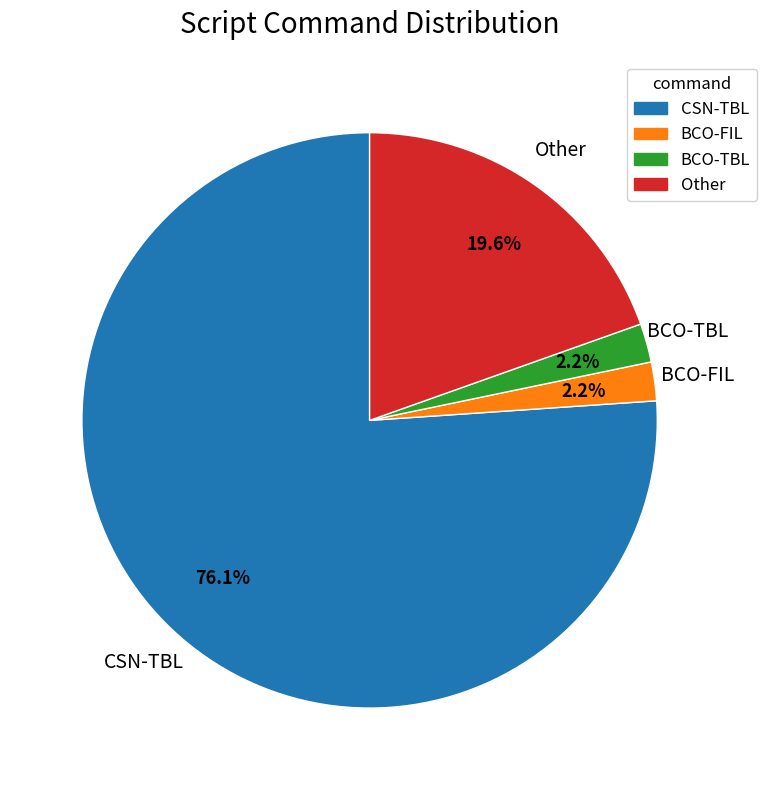

Does CSN-TBL account for over 50% of the chart?

Yes